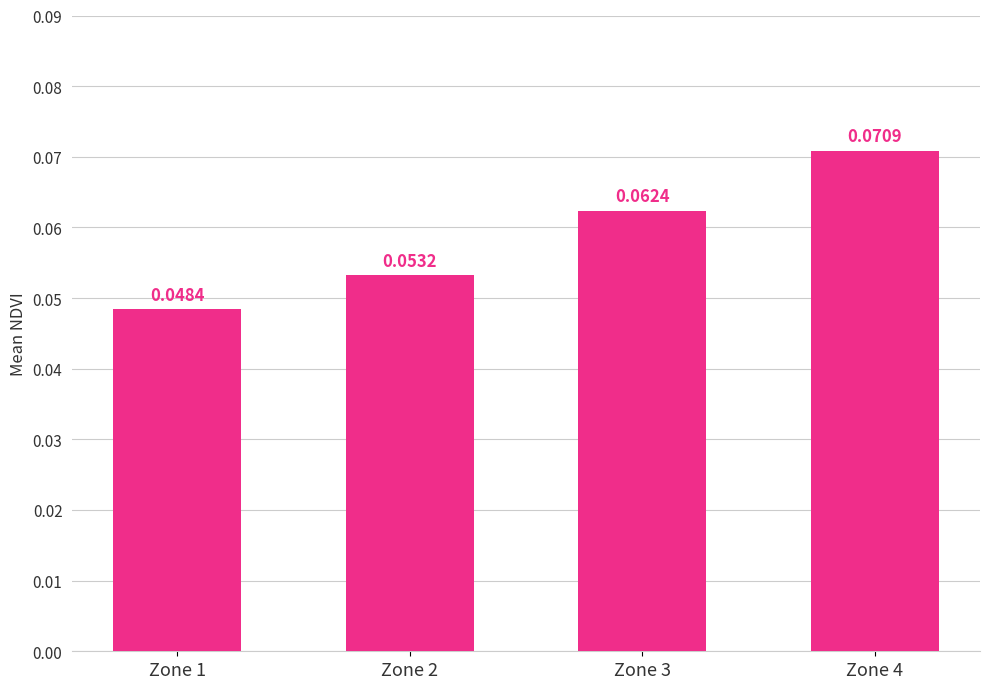

List the labels in order of value, smallest first.

Zone 1, Zone 2, Zone 3, Zone 4